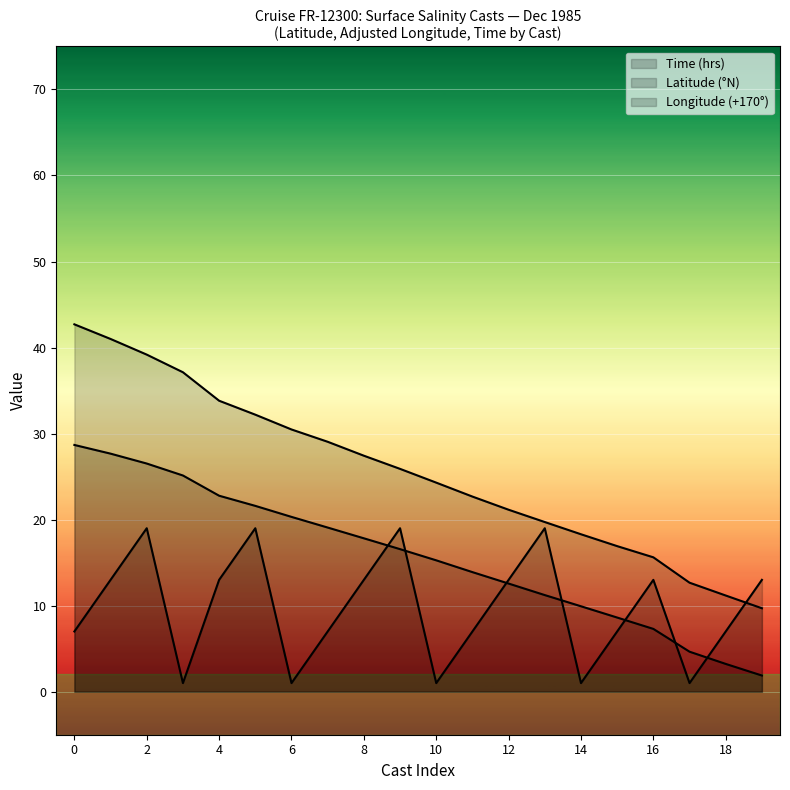

How many data points in Latitude are above 16?

10